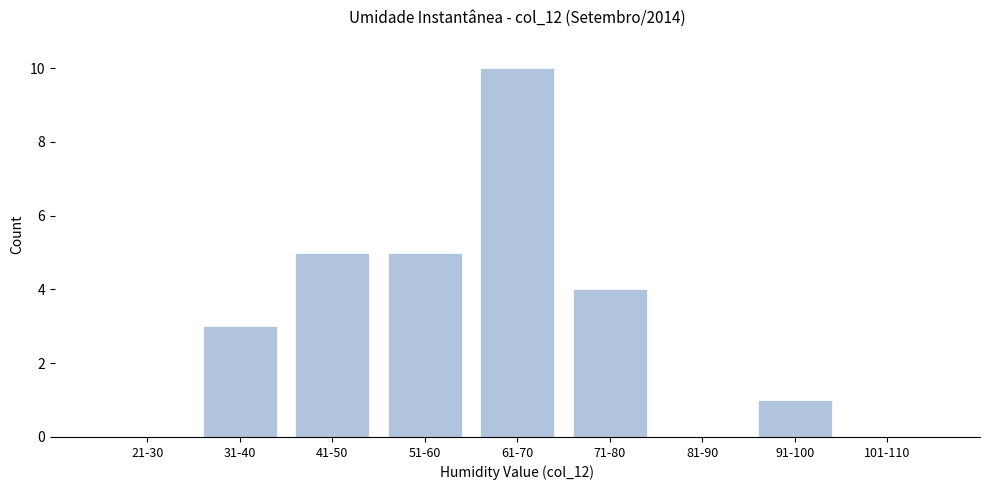

Reading right to left, transcribe all the data shown in this chart.

101-110=0	91-100=1	81-90=0	71-80=4	61-70=10	51-60=5	41-50=5	31-40=3	21-30=0